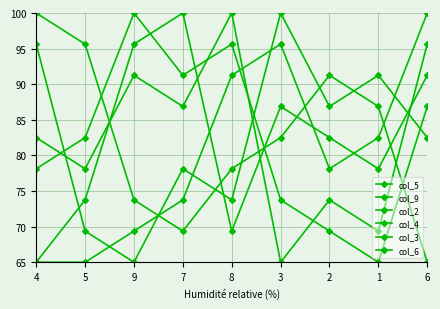

Does the chart have visible grid lines?

Yes